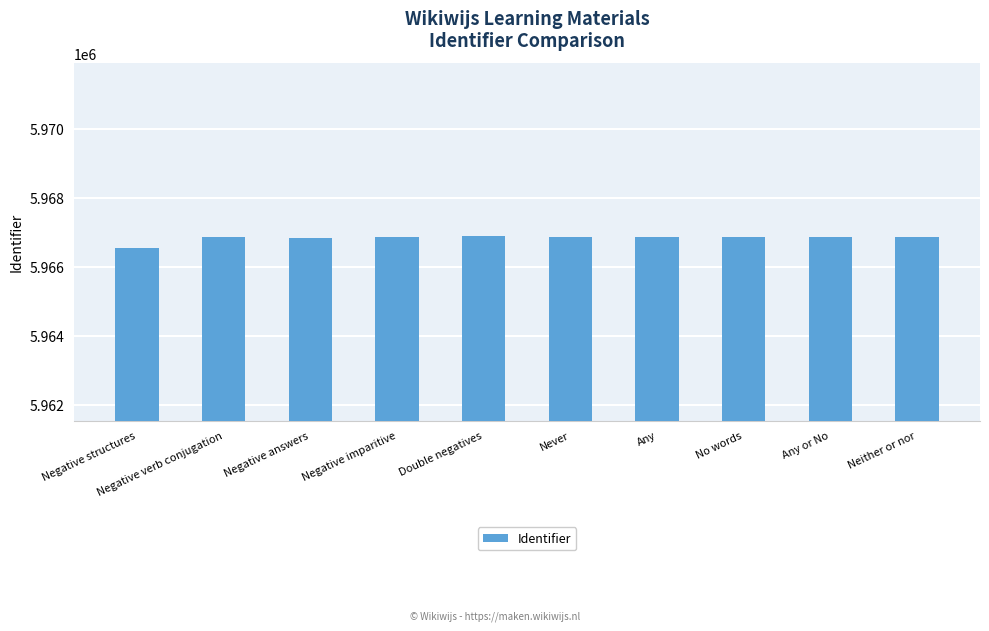

What is the label of the 7th bar from the right?

Negative imparitive